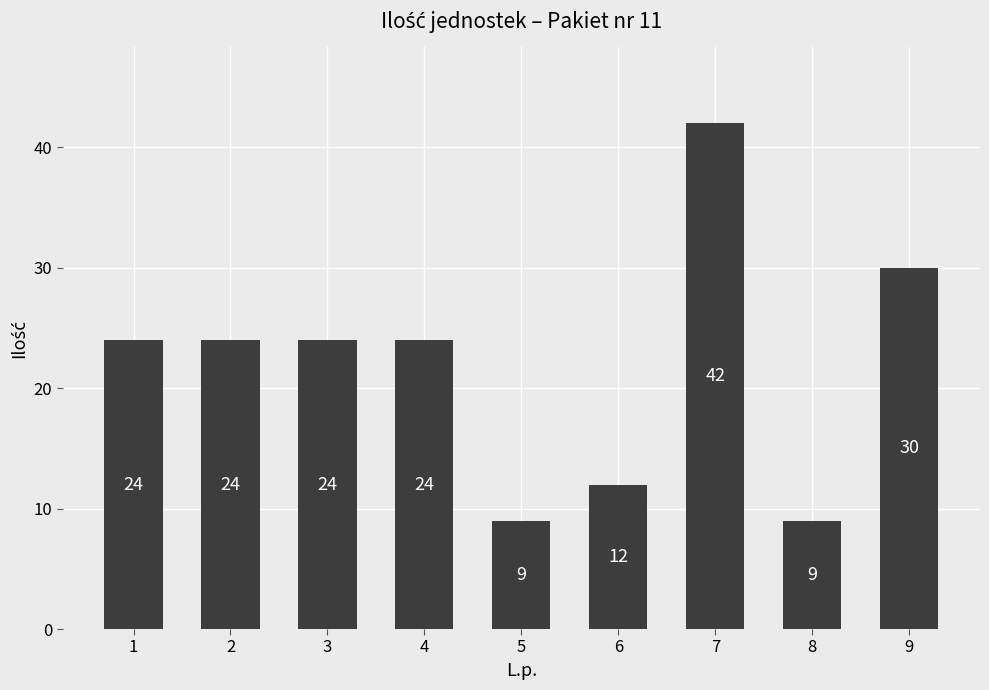

At which category does the chart reach its peak across all series?

7